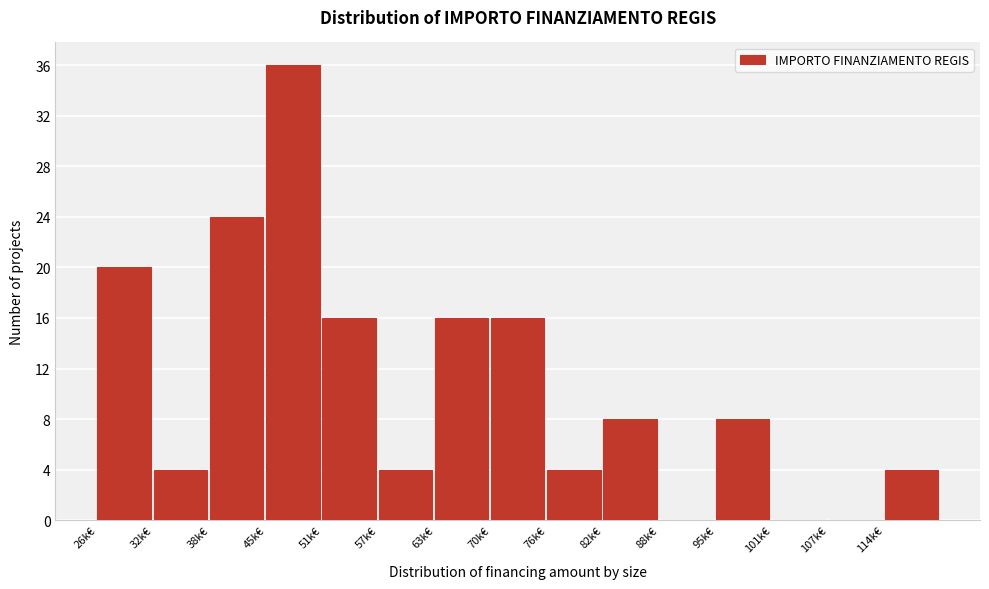

Reading right to left, extract all data points from this chart.

114k€=4	107k€=0	101k€=0	95k€=8	88k€=0	82k€=8	76k€=4	70k€=16	63k€=16	57k€=4	51k€=16	45k€=36	38k€=24	32k€=4	26k€=20